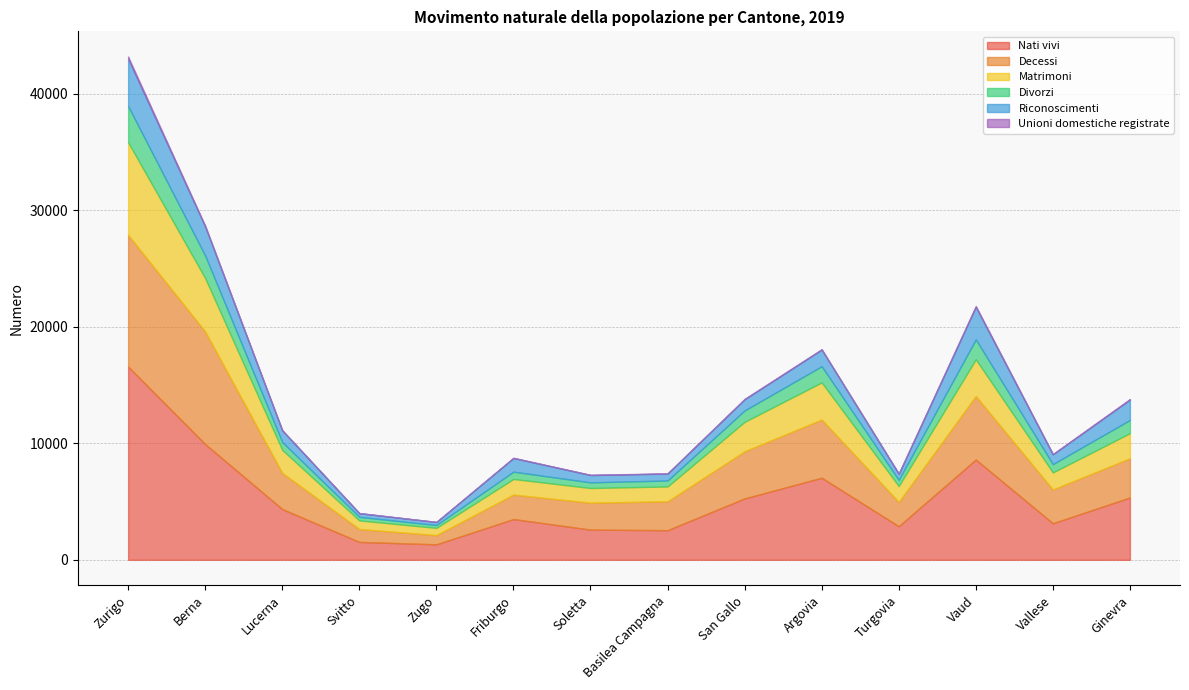

What is the sum of the Unioni domestiche registrate values at Lucerna and Zurigo?

206